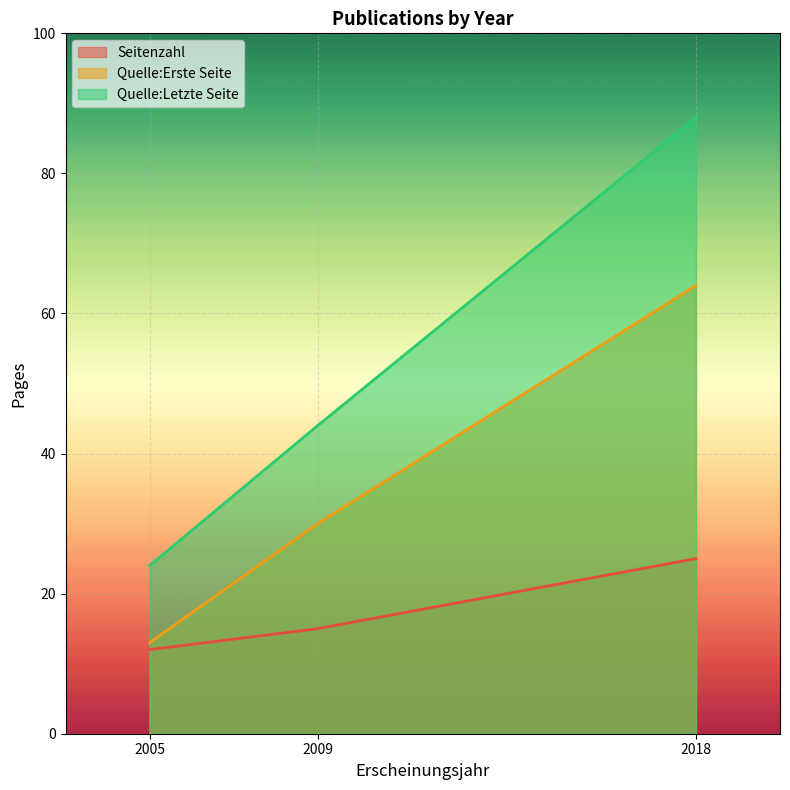

Is it true that Quelle:Erste Seite equals 90 at 2018?

False